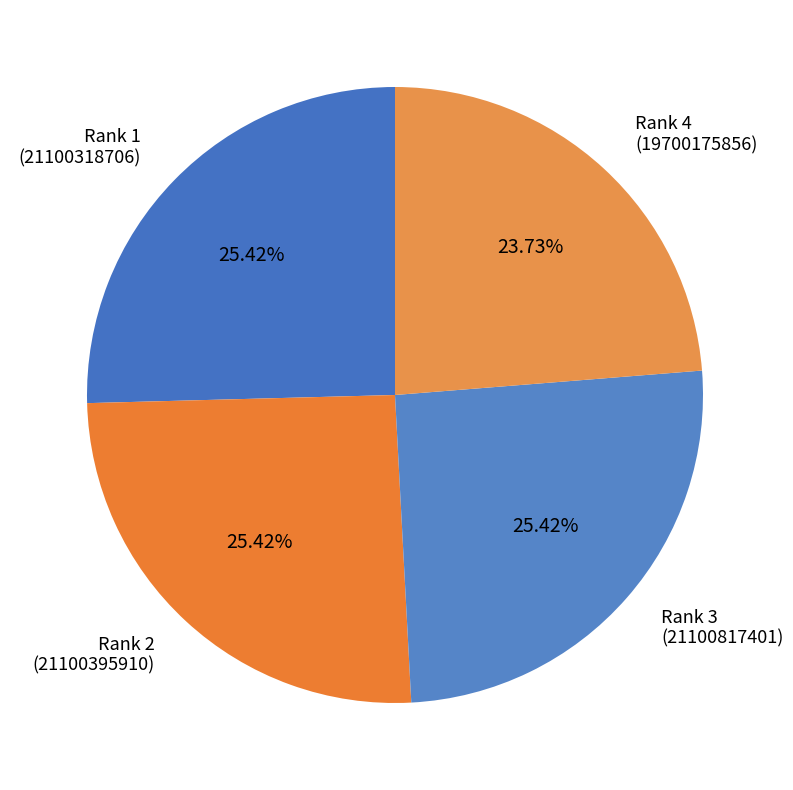

How many segments does this pie chart have?

4